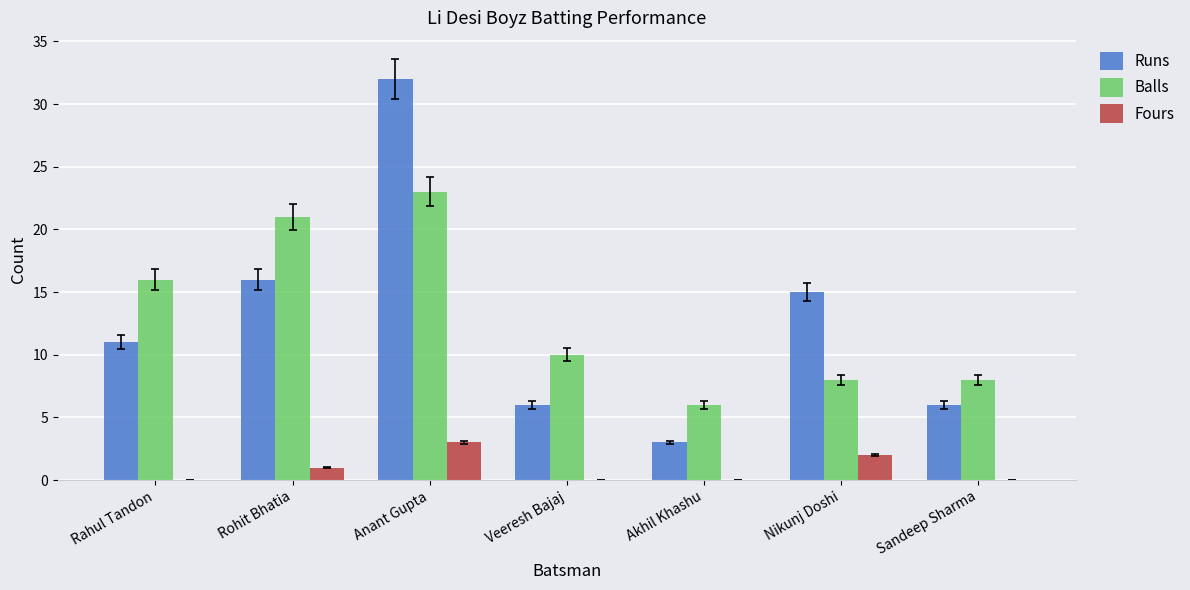

Which series changed the most between Nikunj Doshi and Sandeep Sharma?

Runs